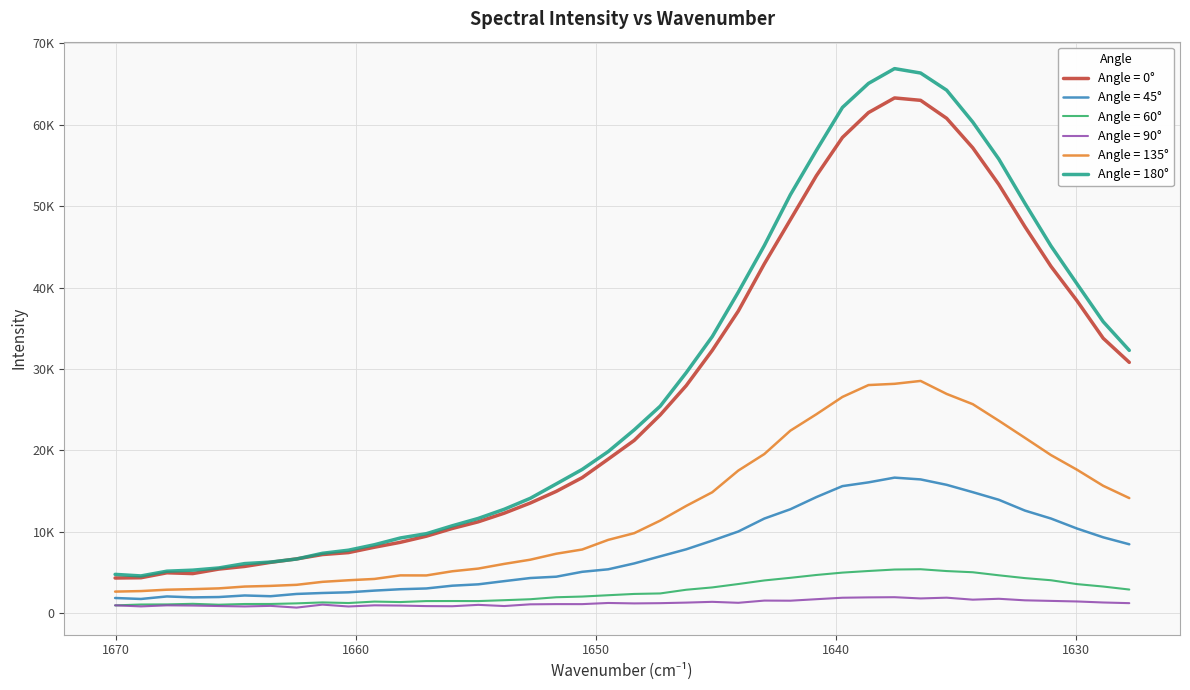

What is the highest value of the 180 series?

66897.6